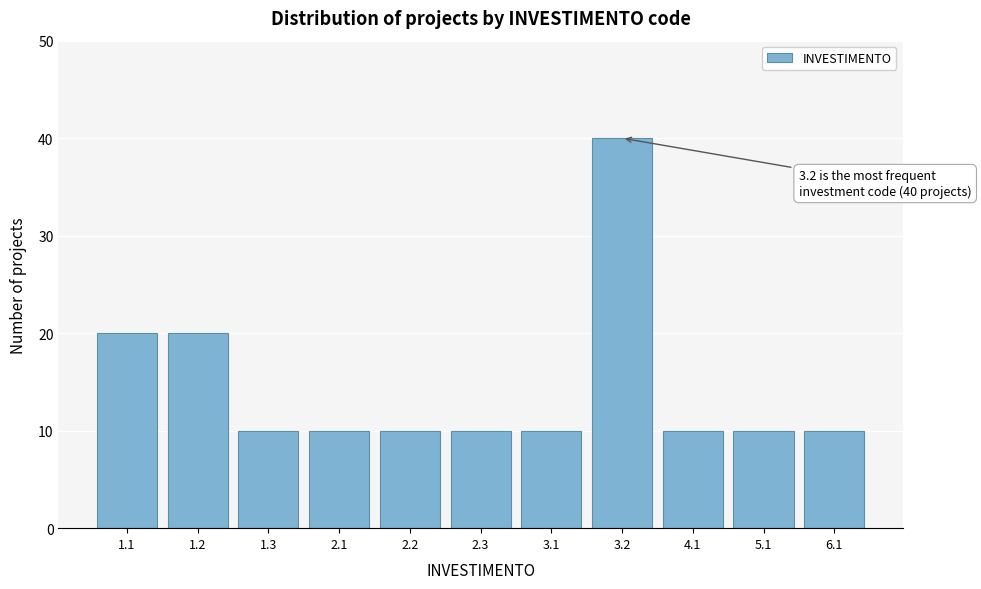

Reading left to right, extract all data points from this chart.

1.1=20	1.2=20	1.3=10	2.1=10	2.2=10	2.3=10	3.1=10	3.2=40	4.1=10	5.1=10	6.1=10